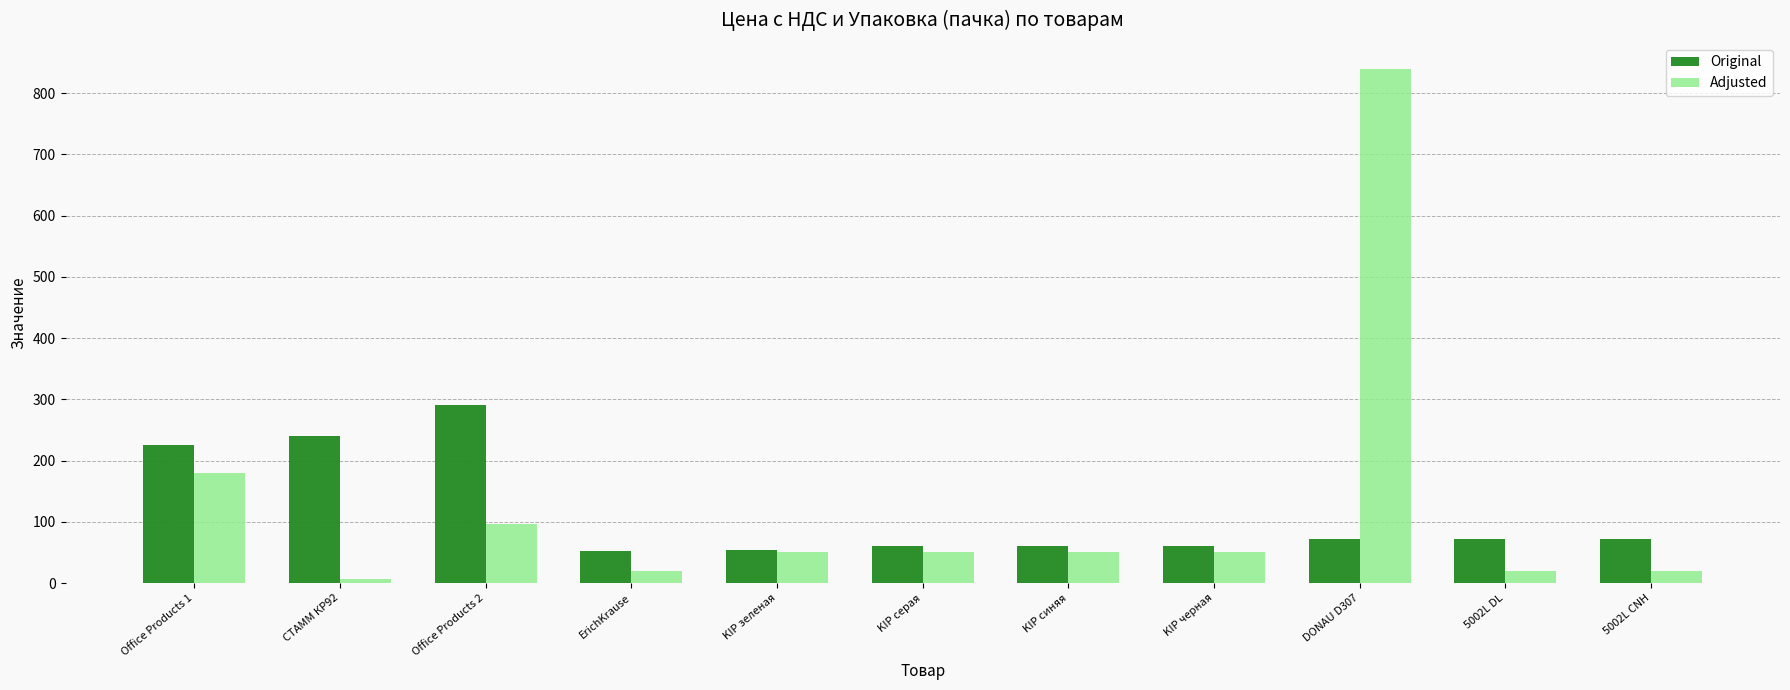

Is the value of Original at 5002L CNH greater than the value of Adjusted at 5002L CNH?

Yes